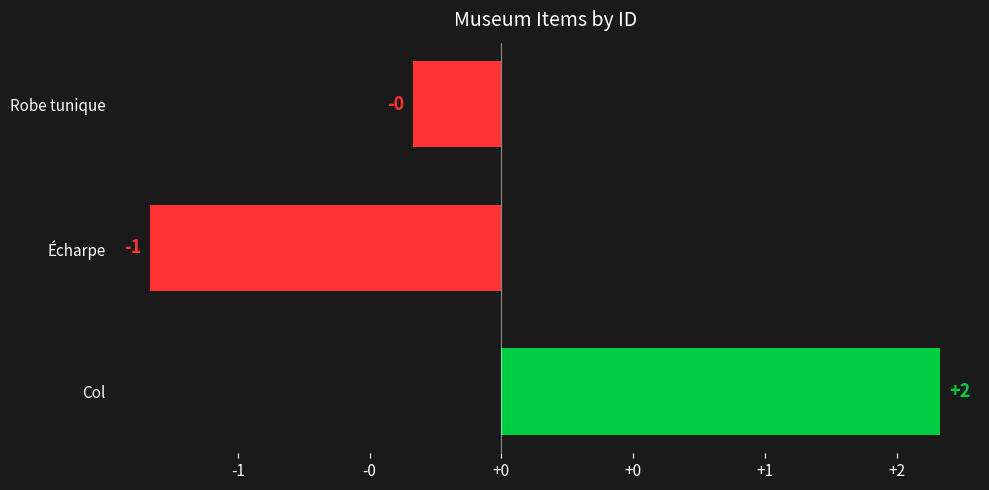

Are the bars horizontal?

Yes